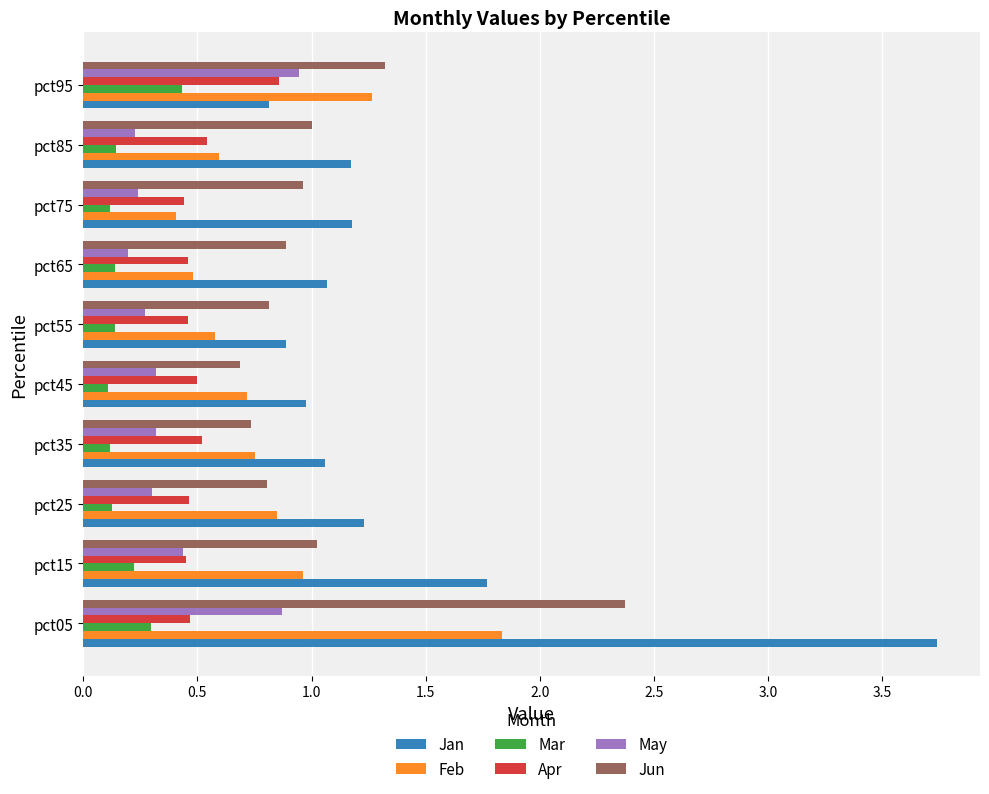

True or false: Jun has a value of 0.4 at pct55.

False